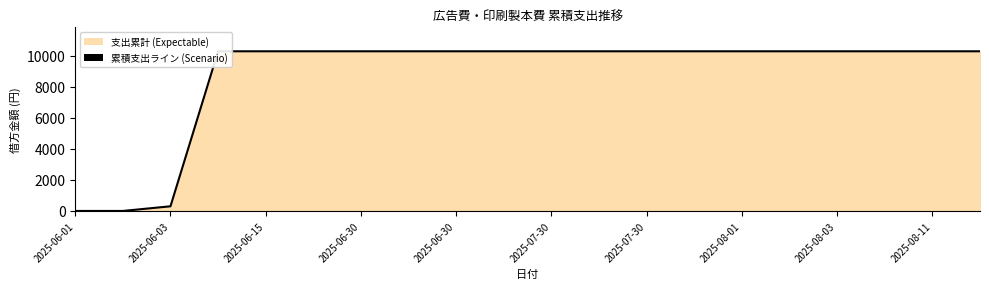

What is the maximum value shown in the chart?

10300